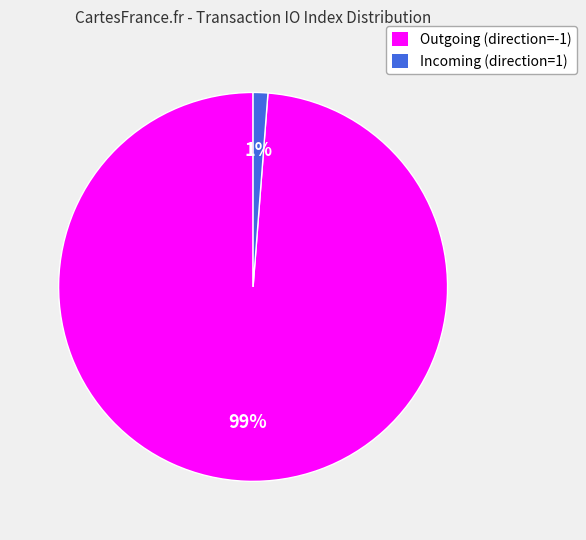

To the nearest percent, what is the average slice percentage?

50%